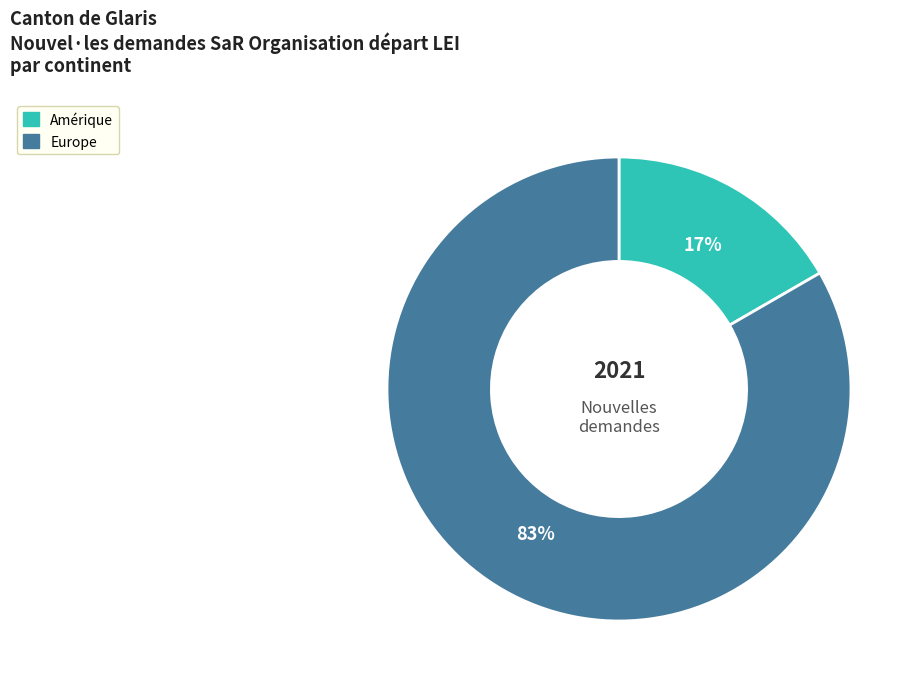

How many segments does this pie chart have?

2